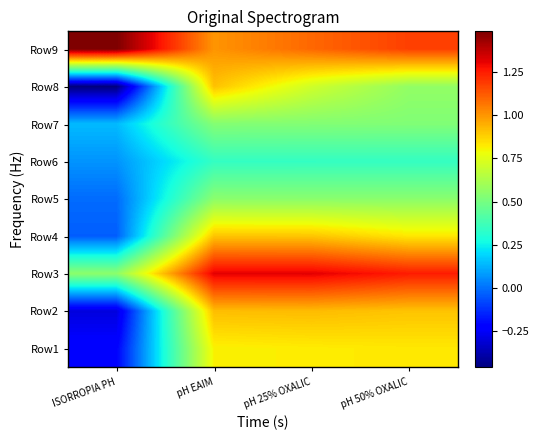

Reading left to right, list all the values displayed in this chart.

Row1: ISORROPIA PH=-0.2	pH EAIM=0.8	pH 25% OXALIC=0.8	pH 50% OXALIC=0.8
Row2: ISORROPIA PH=-0.3	pH EAIM=0.9	pH 25% OXALIC=0.9	pH 50% OXALIC=0.9
Row3: ISORROPIA PH=0.6	pH EAIM=1.3	pH 25% OXALIC=1.3	pH 50% OXALIC=1.3
Row4: ISORROPIA PH=-0.0	pH EAIM=0.9	pH 25% OXALIC=0.9	pH 50% OXALIC=0.8
Row5: ISORROPIA PH=-0.0	pH EAIM=0.5	pH 25% OXALIC=0.5	pH 50% OXALIC=0.5
Row6: ISORROPIA PH=0.1	pH EAIM=0.3	pH 25% OXALIC=0.3	pH 50% OXALIC=0.3
Row7: ISORROPIA PH=0.1	pH EAIM=0.5	pH 25% OXALIC=0.5	pH 50% OXALIC=0.5
Row8: ISORROPIA PH=-0.5	pH EAIM=0.9	pH 25% OXALIC=0.7	pH 50% OXALIC=0.6
Row9: ISORROPIA PH=1.5	pH EAIM=1.0	pH 25% OXALIC=1.1	pH 50% OXALIC=1.2